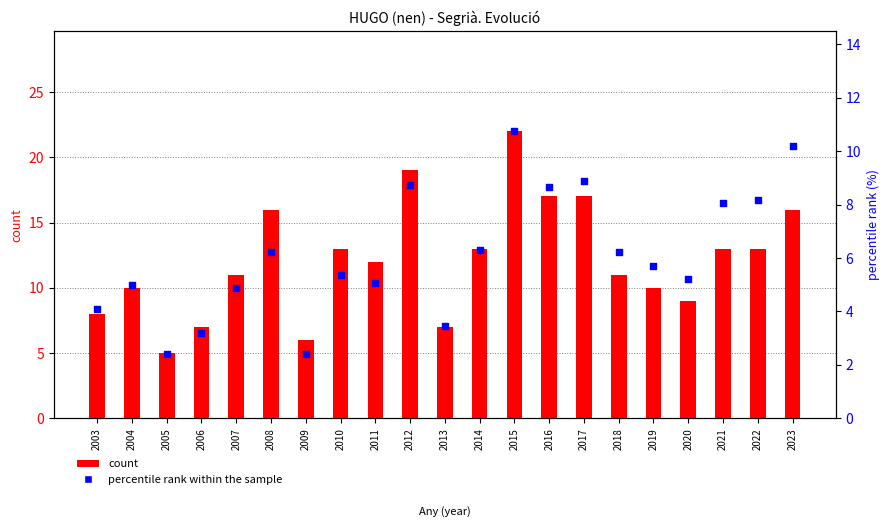

At how many categories does at least one series exceed 5?

20